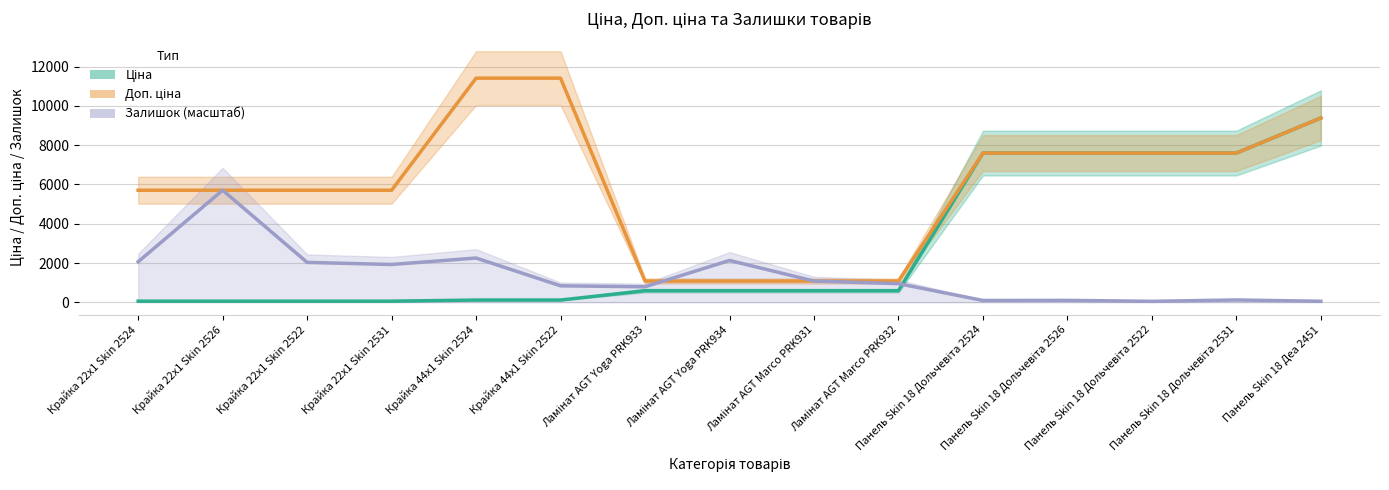

Which series ends up on top after the final intersection of Залишок (масштаб) and Доп. ціна?

Доп. ціна